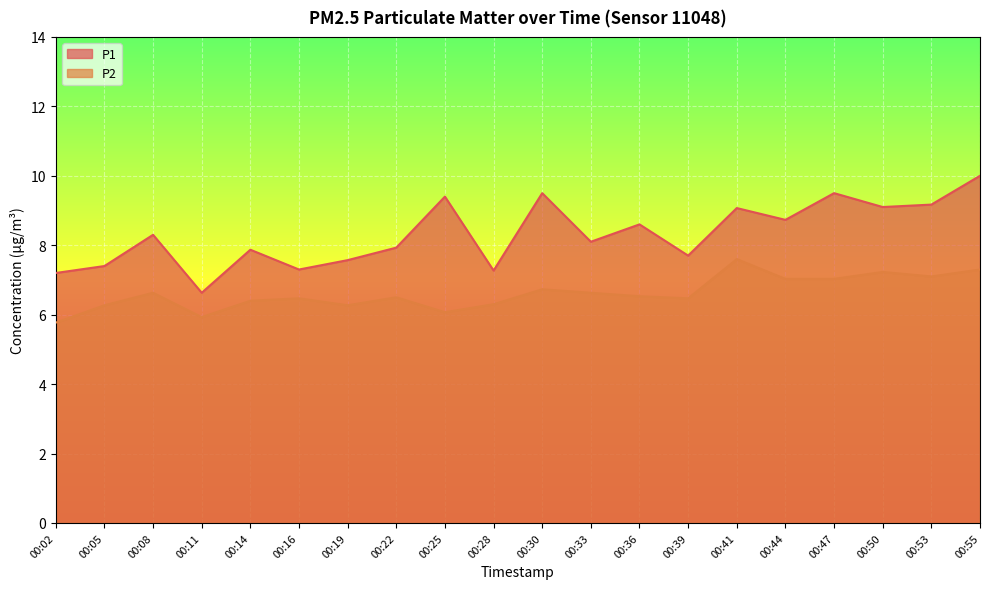

Is the value of P1 at 00:25 greater than the value of P2 at 00:47?

Yes